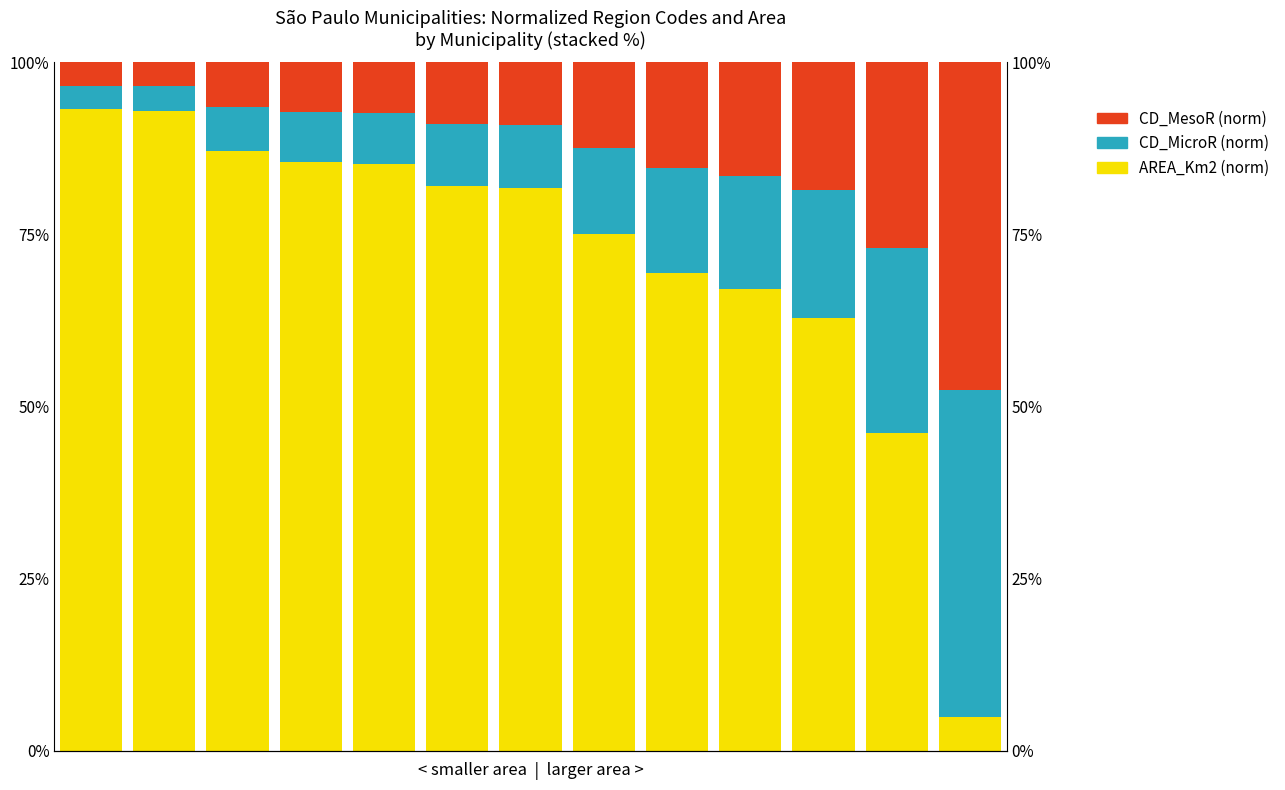

At which label does CD_MesoR (norm) first exceed 9?

5